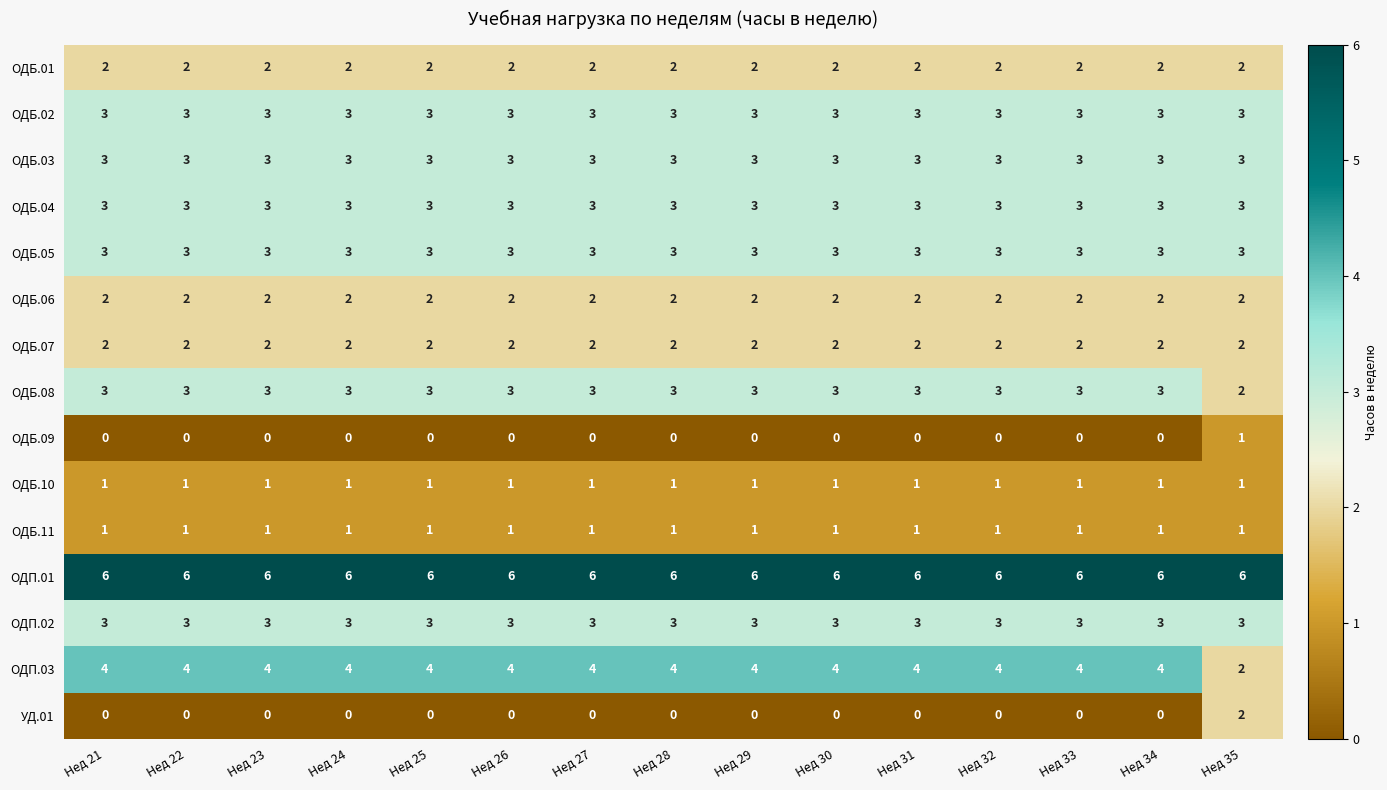

What is the sum of the ОДБ.05 values at Нед 28 and Нед 25?

6